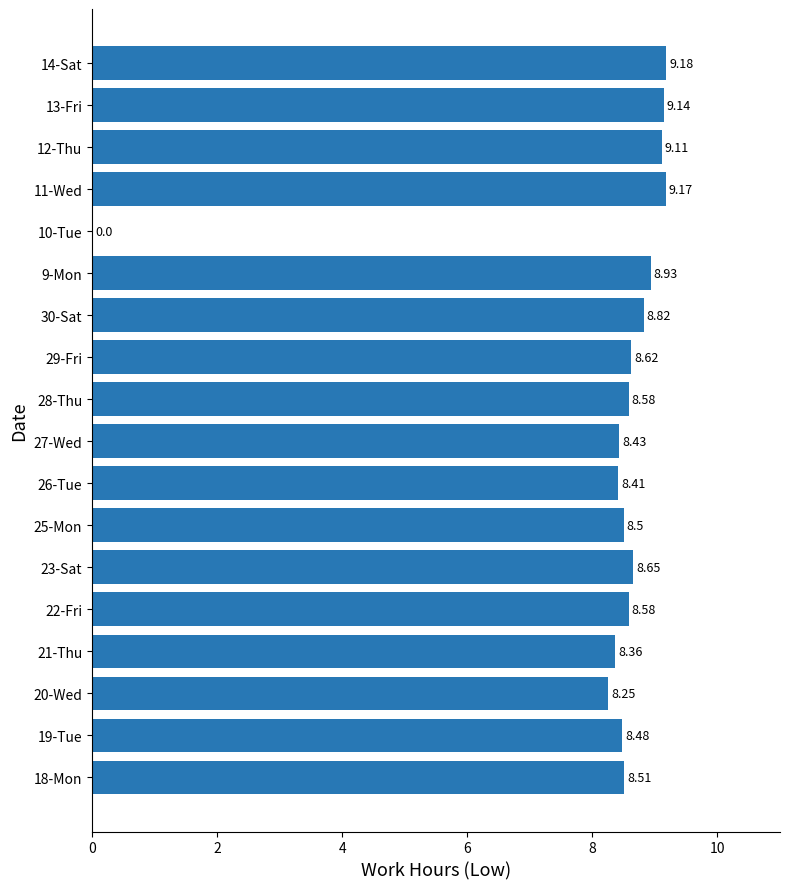

What is the change in value from 21-Thu to 10-Tue?

-8.4